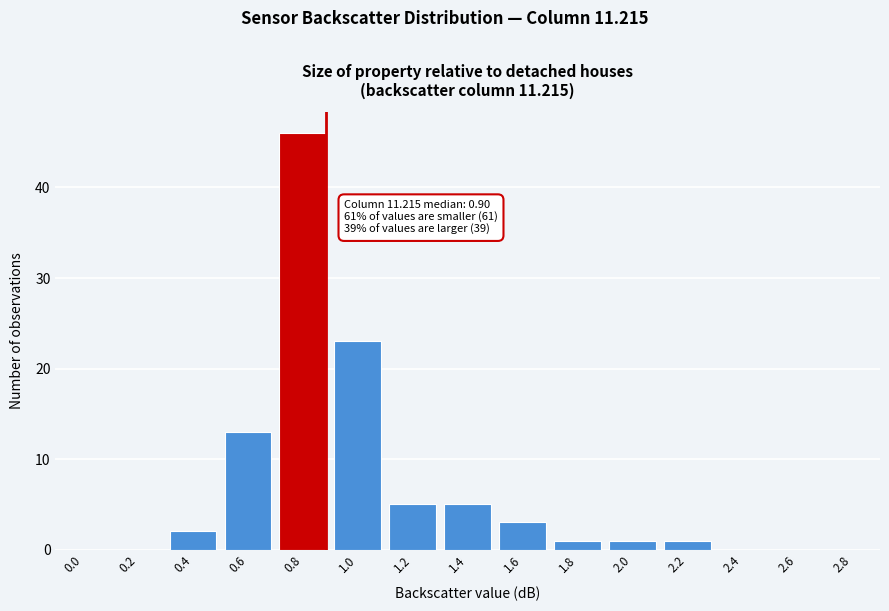

Reading right to left, list all the values displayed in this chart.

2.8=0	2.6=0	2.4=0	2.2=1	2.0=1	1.8=1	1.6=3	1.4=5	1.2=5	1.0=23	0.8=46	0.6=13	0.4=2	0.2=0	0.0=0